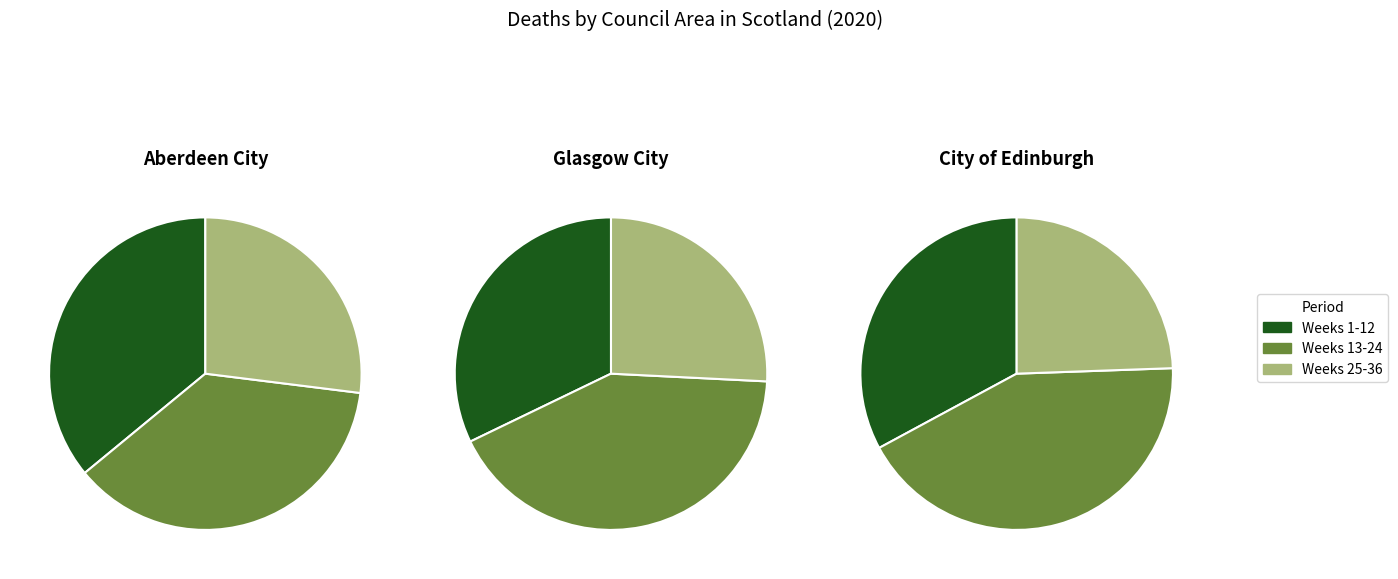

What portion of the pie excludes 24?

97.8%